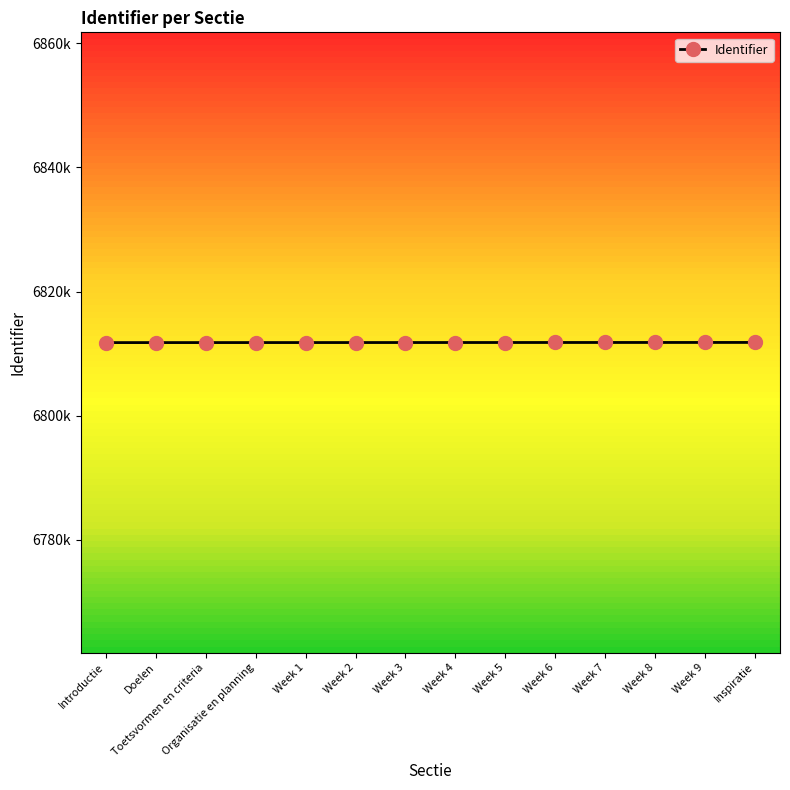

Is it true that the value at Week 7 is 6811783?

True